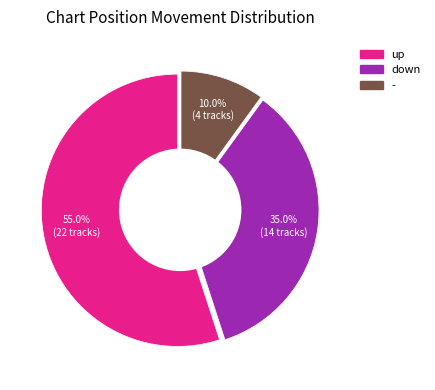

How many segments does this pie chart have?

3